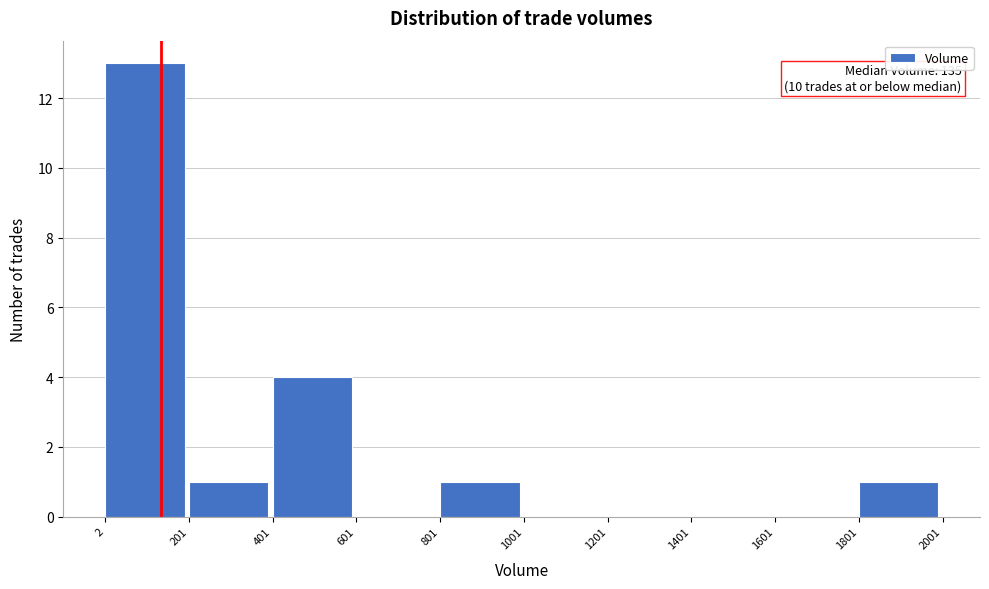

Which range on the x-axis has the tallest bar?

2 to 201